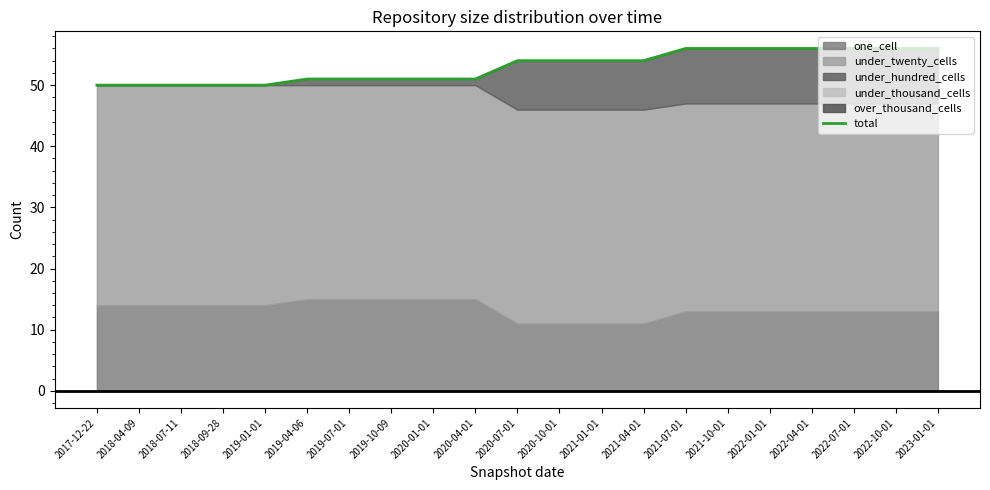

Where is the data nearest to the value 53?

2020-07-01